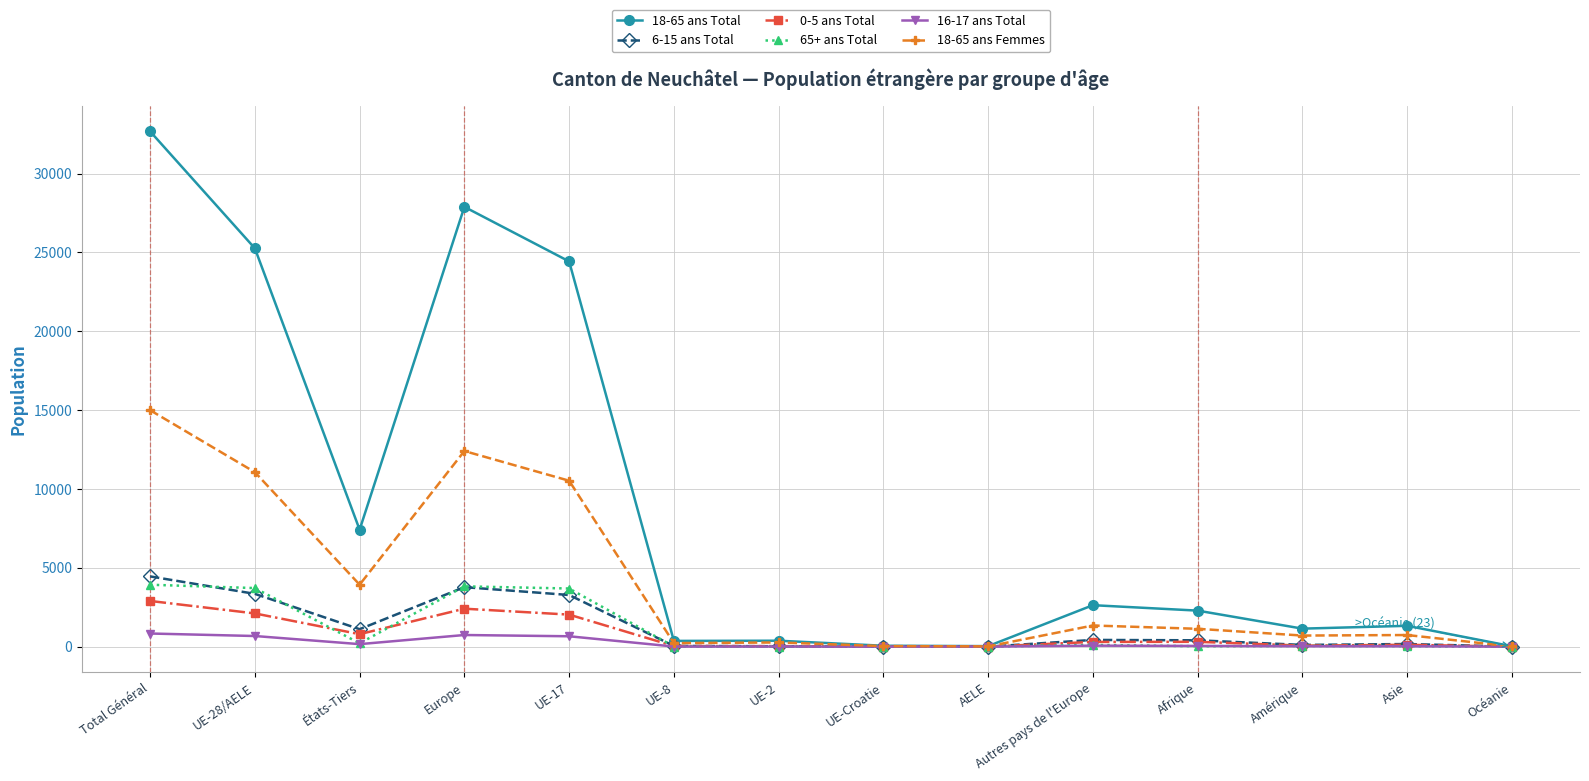

True or false: 18-65 ans Femmes has a value of 11 at Océanie.

True